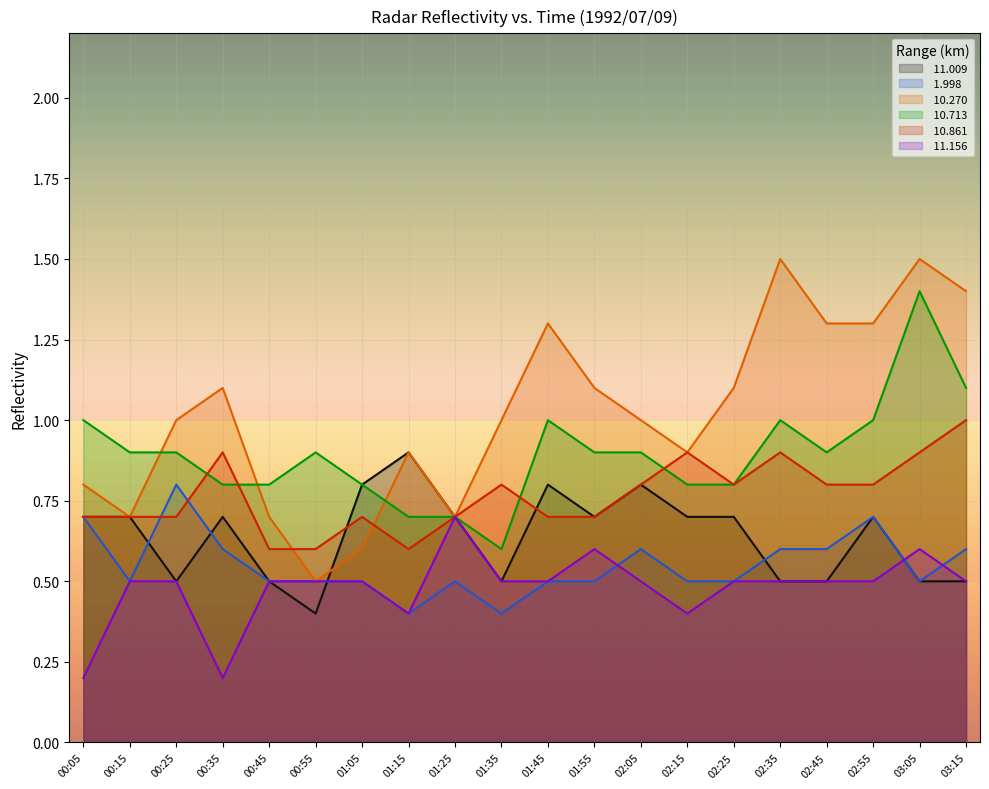

Reading left to right, transcribe all the data shown in this chart.

 11.009: 00:05=0.7	00:15=0.7	00:25=0.5	00:35=0.7	00:45=0.5	00:55=0.4	01:05=0.8	01:15=0.9	01:25=0.7	01:35=0.5	01:45=0.8	01:55=0.7	02:05=0.8	02:15=0.7	02:25=0.7	02:35=0.5	02:45=0.5	02:55=0.7	03:05=0.5	03:15=0.5
 1.998: 00:05=0.7	00:15=0.5	00:25=0.8	00:35=0.6	00:45=0.5	00:55=0.5	01:05=0.5	01:15=0.4	01:25=0.5	01:35=0.4	01:45=0.5	01:55=0.5	02:05=0.6	02:15=0.5	02:25=0.5	02:35=0.6	02:45=0.6	02:55=0.7	03:05=0.5	03:15=0.6
 10.270: 00:05=0.8	00:15=0.7	00:25=1.0	00:35=1.1	00:45=0.7	00:55=0.5	01:05=0.6	01:15=0.9	01:25=0.7	01:35=1.0	01:45=1.3	01:55=1.1	02:05=1.0	02:15=0.9	02:25=1.1	02:35=1.5	02:45=1.3	02:55=1.3	03:05=1.5	03:15=1.4
 10.713: 00:05=1.0	00:15=0.9	00:25=0.9	00:35=0.8	00:45=0.8	00:55=0.9	01:05=0.8	01:15=0.7	01:25=0.7	01:35=0.6	01:45=1.0	01:55=0.9	02:05=0.9	02:15=0.8	02:25=0.8	02:35=1.0	02:45=0.9	02:55=1.0	03:05=1.4	03:15=1.1
 10.861: 00:05=0.7	00:15=0.7	00:25=0.7	00:35=0.9	00:45=0.6	00:55=0.6	01:05=0.7	01:15=0.6	01:25=0.7	01:35=0.8	01:45=0.7	01:55=0.7	02:05=0.8	02:15=0.9	02:25=0.8	02:35=0.9	02:45=0.8	02:55=0.8	03:05=0.9	03:15=1.0
 11.156: 00:05=0.2	00:15=0.5	00:25=0.5	00:35=0.2	00:45=0.5	00:55=0.5	01:05=0.5	01:15=0.4	01:25=0.7	01:35=0.5	01:45=0.5	01:55=0.6	02:05=0.5	02:15=0.4	02:25=0.5	02:35=0.5	02:45=0.5	02:55=0.5	03:05=0.6	03:15=0.5